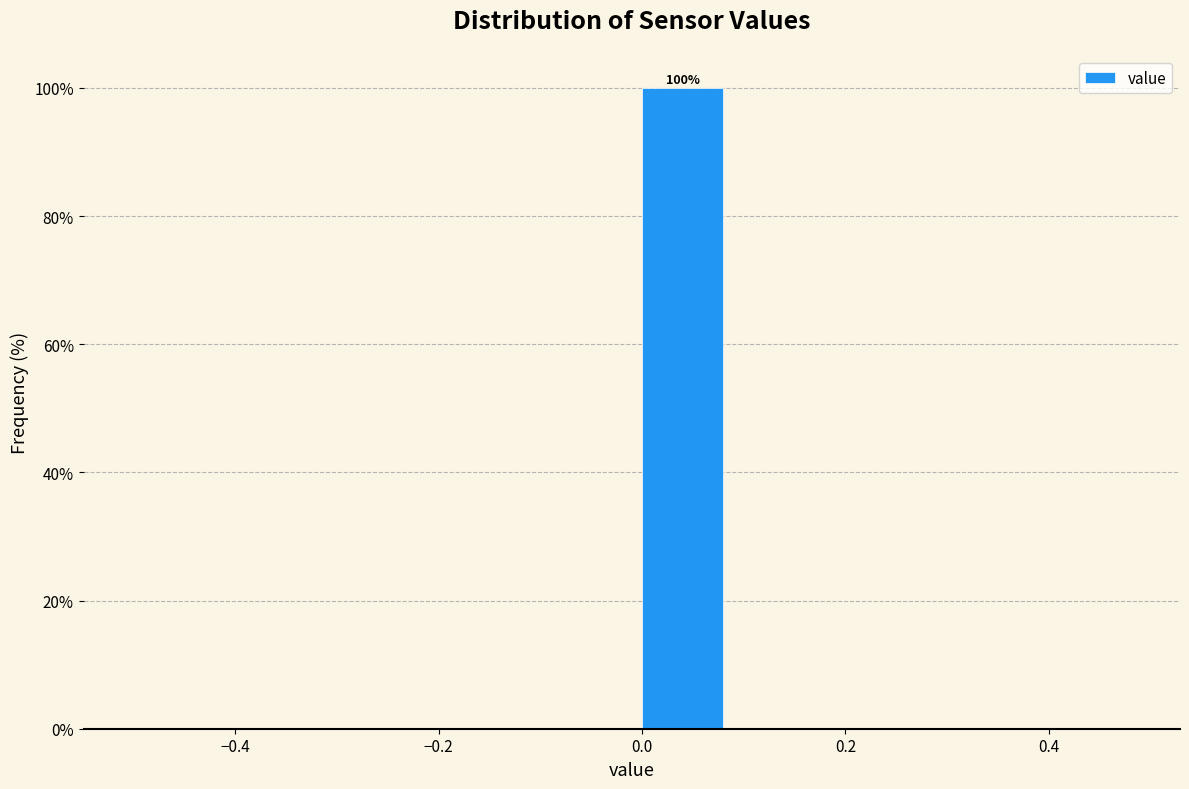

Over which range of the x-axis is the bar tallest?

0.0 to 0.1